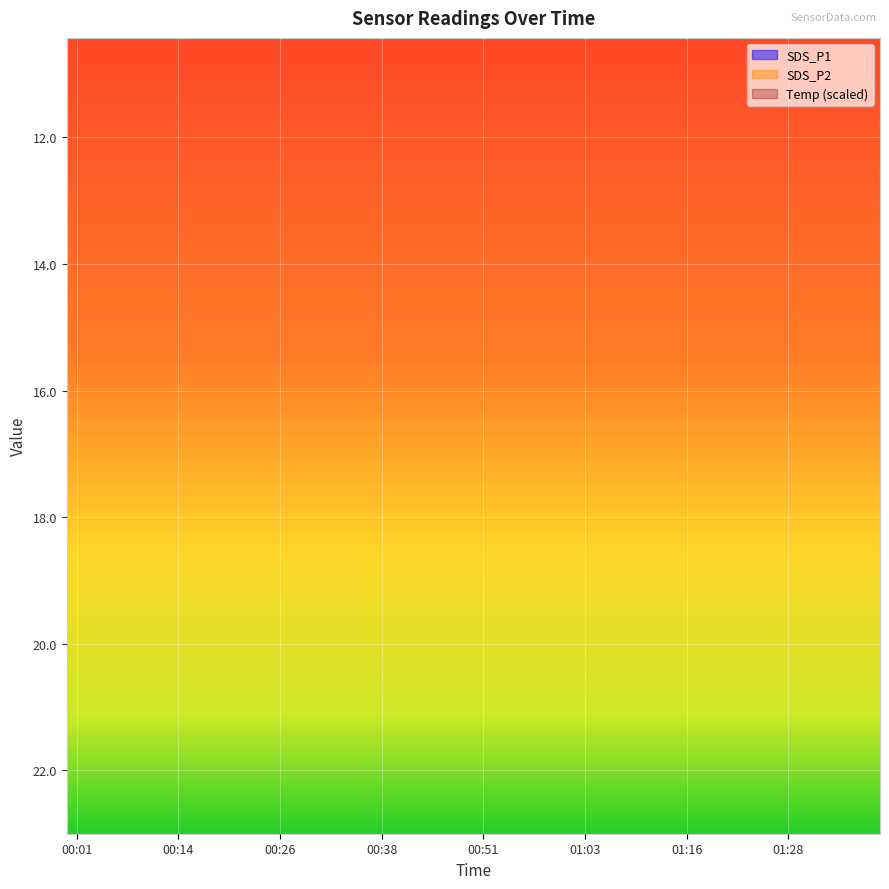

True or false: Temp has a value of 1.7 at 00:33.

False